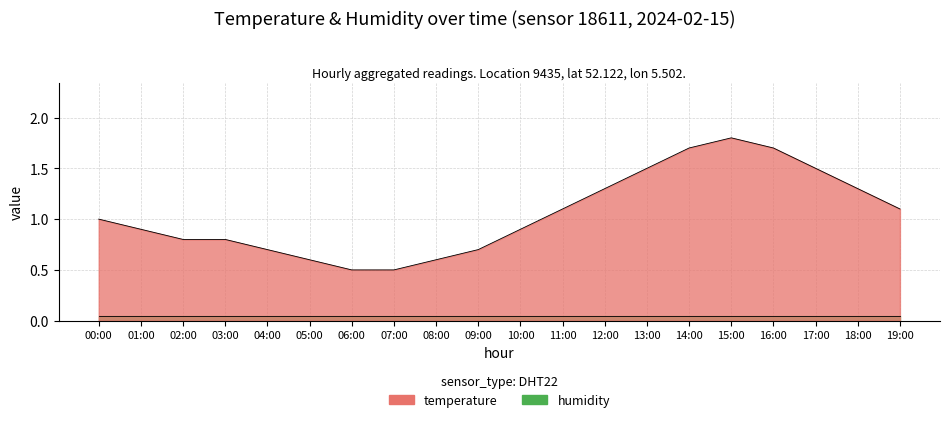

At which category does the chart reach its peak across all series?

15:00